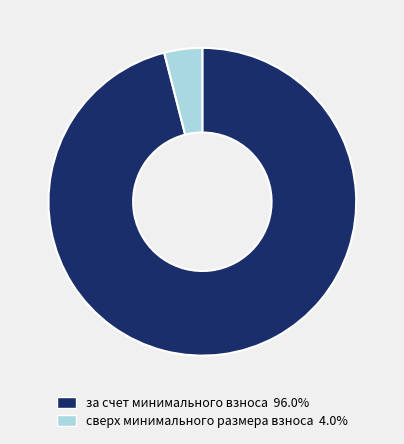

Which has a higher value, за счет минимального взноса or сверх минимального размера взноса?

за счет минимального взноса